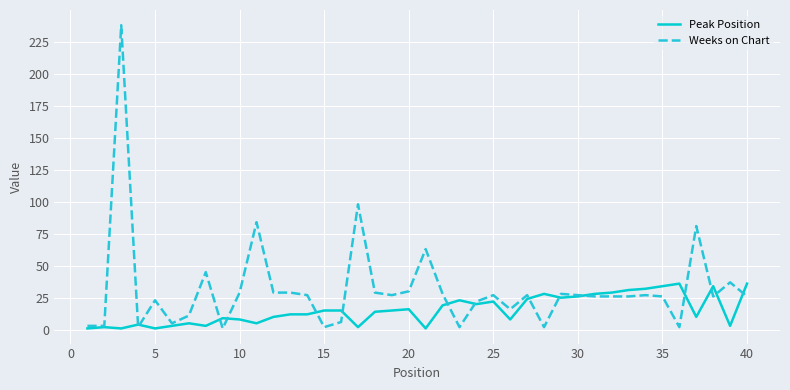

How many values in the Peak Position series are below 15?

20